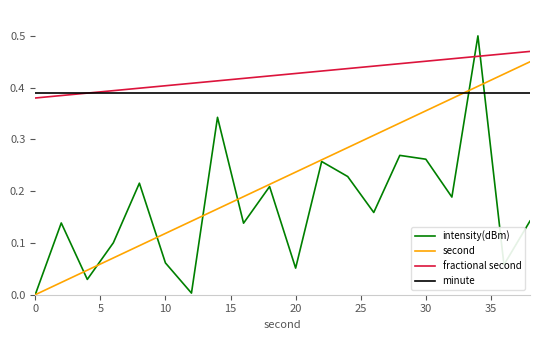

Which series has the largest total across all categories?

fractional second